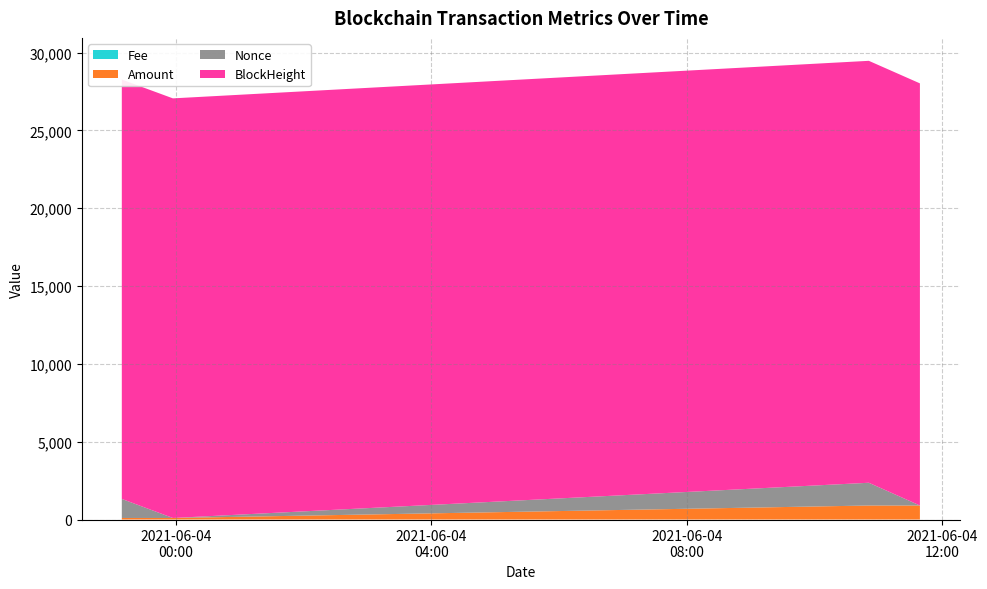

Reading right to left, what are all the values shown in this chart?

BlockHeight: 27122.0	27109.0	26960.0	26946.0
Nonce: 1.0	1462.0	0.0	1223.0
Amount: 900.0	900.0	99.0	100.0
Fee: 0.0	0.0	0.0	0.0